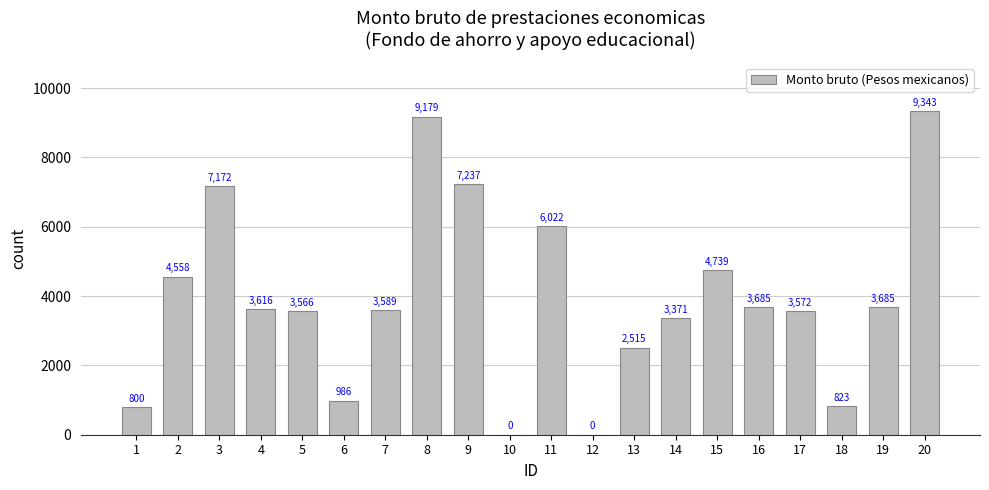

Count the number of values greater than 3615.

10